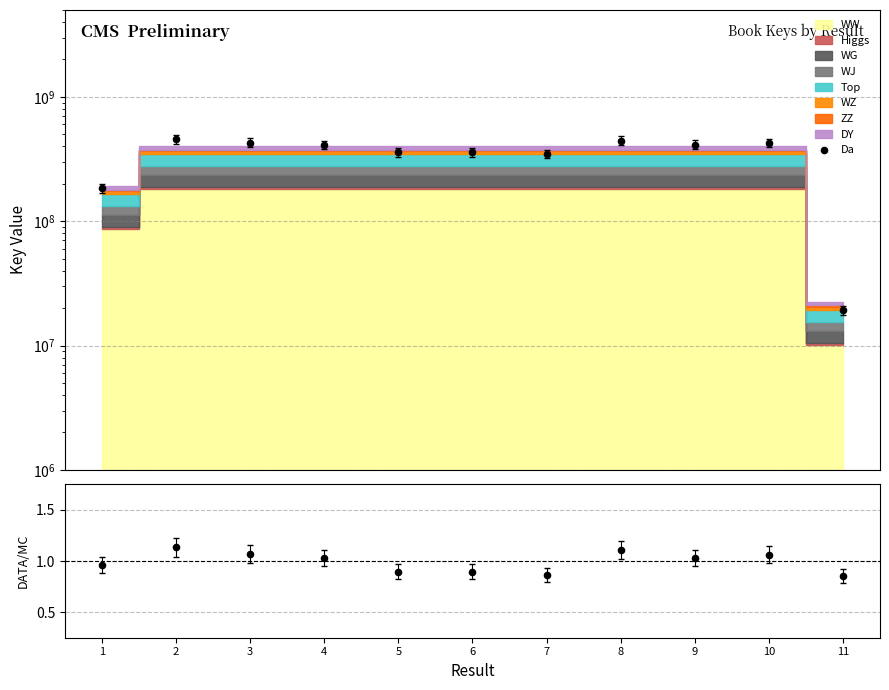

Is the value of Da at 11 greater than the value of Data/MC at 8?

Yes